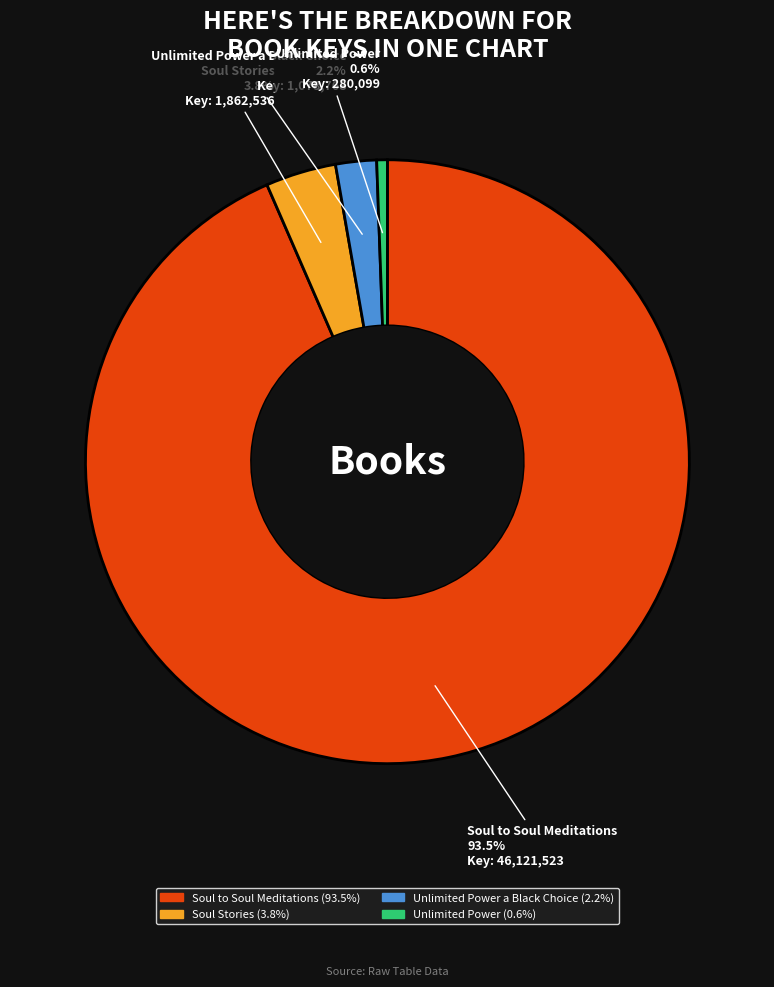

Which has a higher value, Soul to Soul Meditations or Soul Stories?

Soul to Soul Meditations